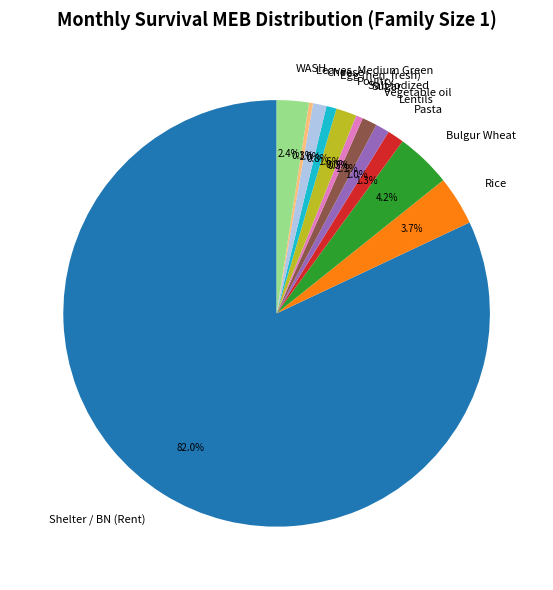

Does any single category account for the majority?

Yes